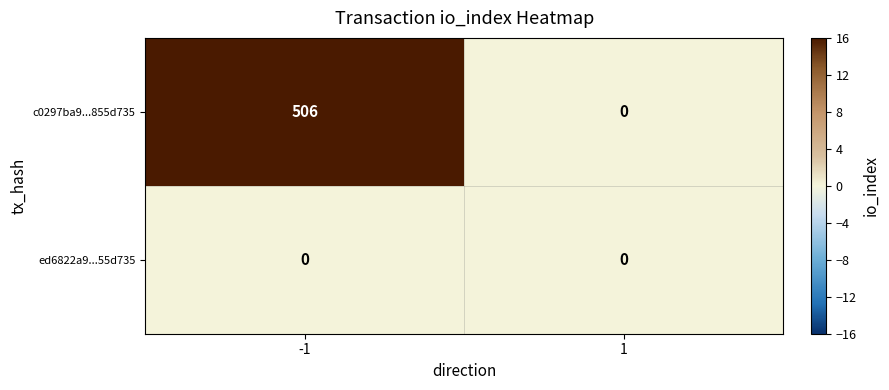

Reading left to right, list all the values displayed in this chart.

c0297ba9...855d735: 506	0
ed6822a9...55d735: 0	0